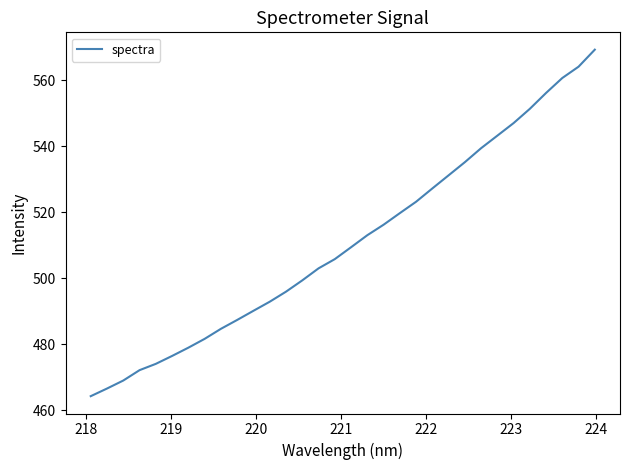

True or false: the data has more than 1 interior local peaks.

False